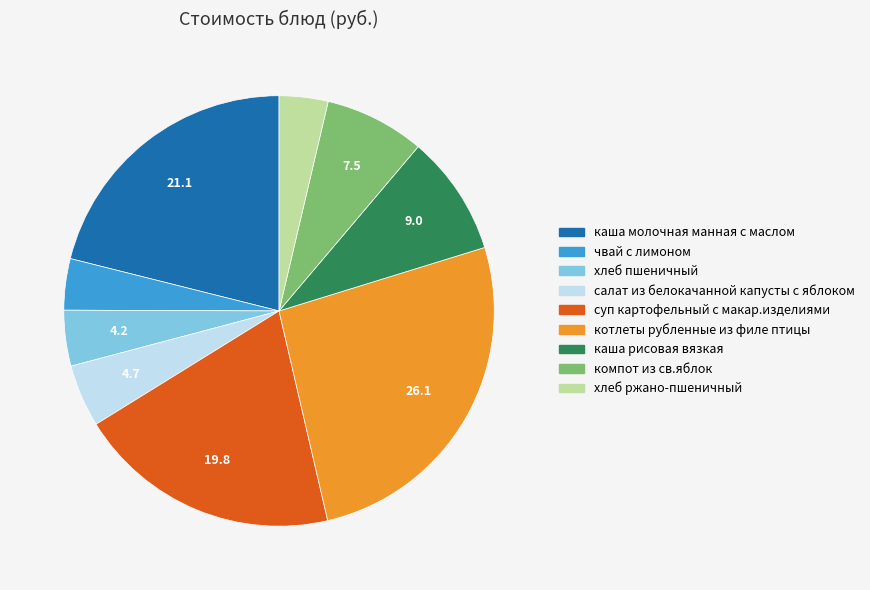

The каша рисовая вязкая slice represents 1% of the pie. True or false?

False